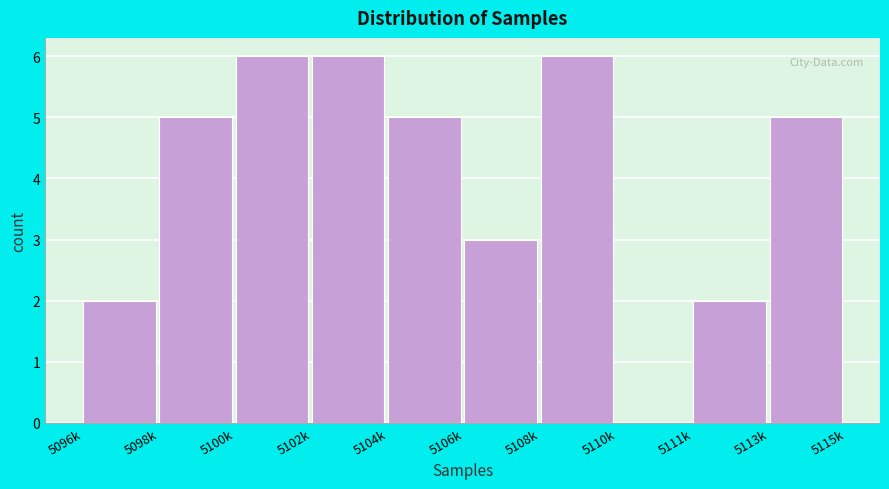

Reading left to right, what are all the values shown in this chart?

5096k=2	5098k=5	5100k=6	5102k=6	5104k=5	5106k=3	5108k=6	5110k=0	5111k=2	5113k=5